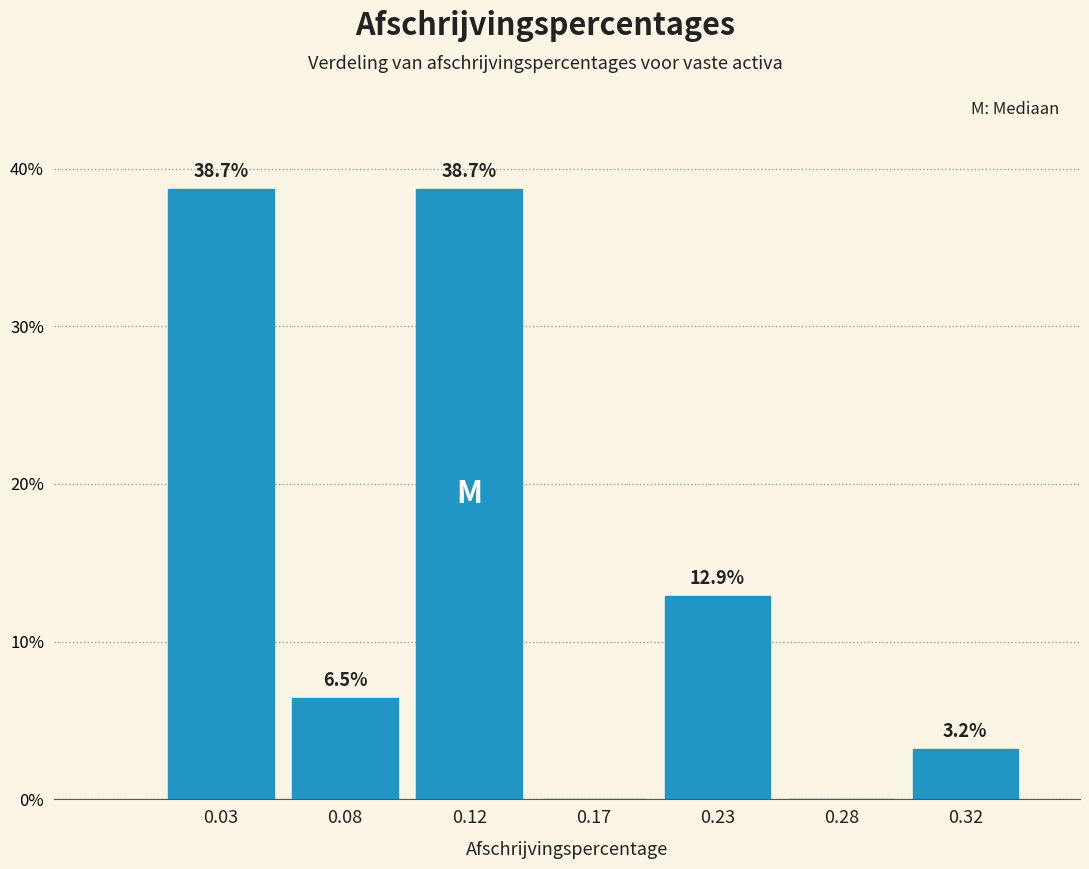

Reading right to left, extract all data points from this chart.

0.32=3.2	0.28=0.0	0.23=12.9	0.17=0.0	0.12=38.7	0.08=6.5	0.03=38.7